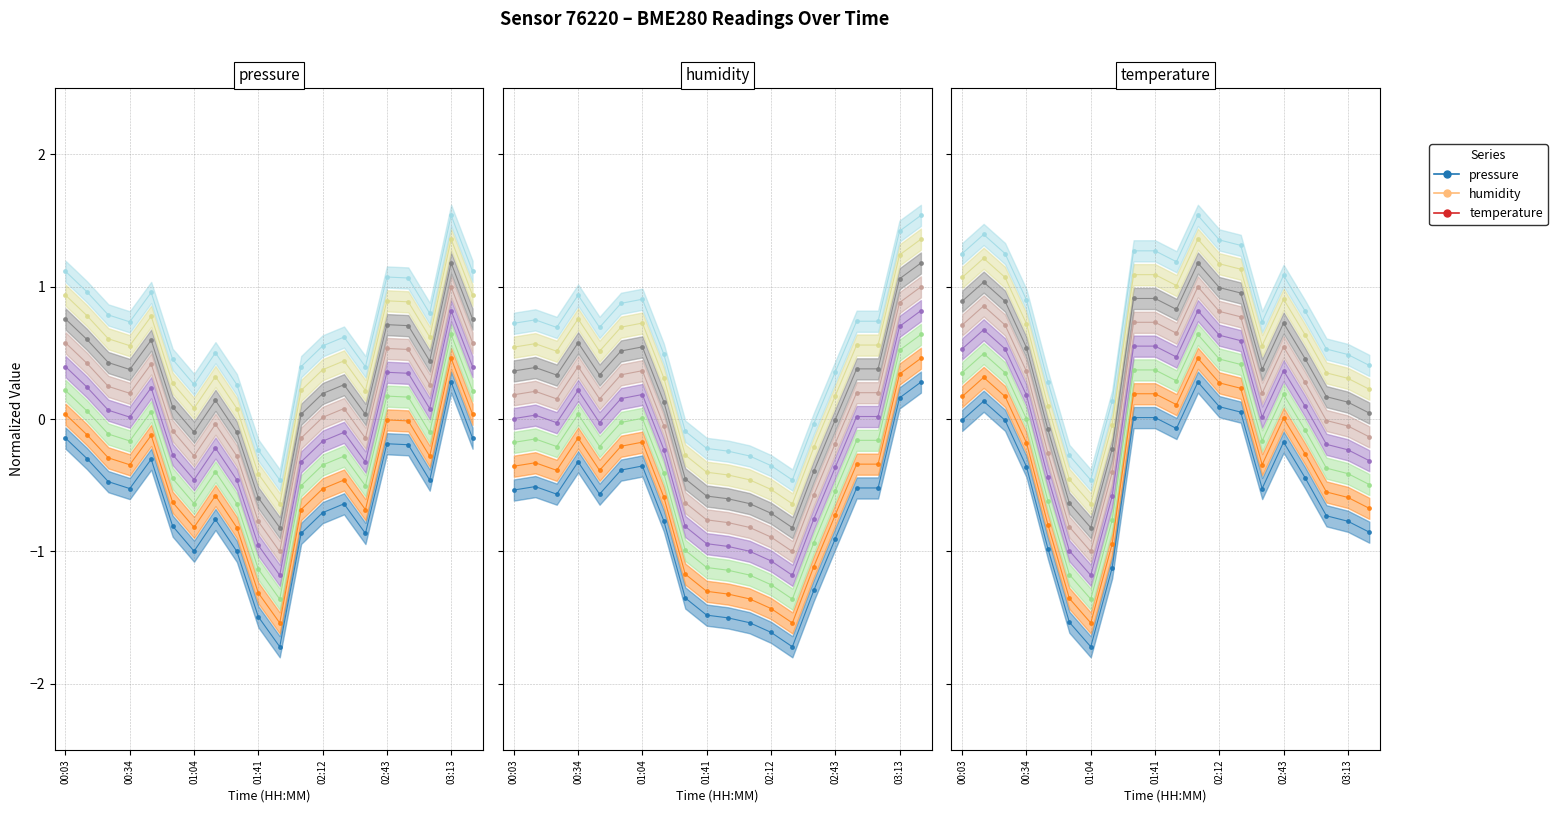

Is the value of humidity at 13 greater than the value of pressure at 9?

No